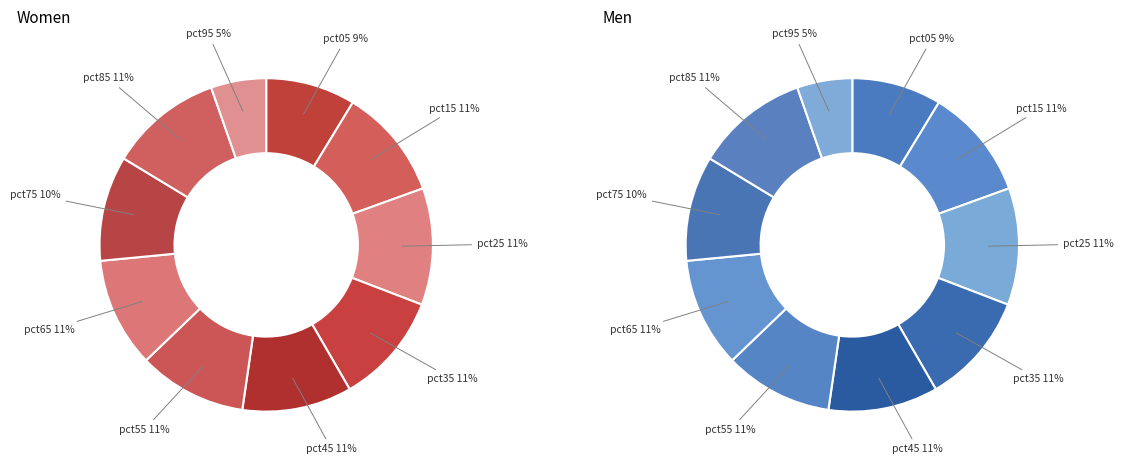

Which category has the biggest portion of the pie?

pct25